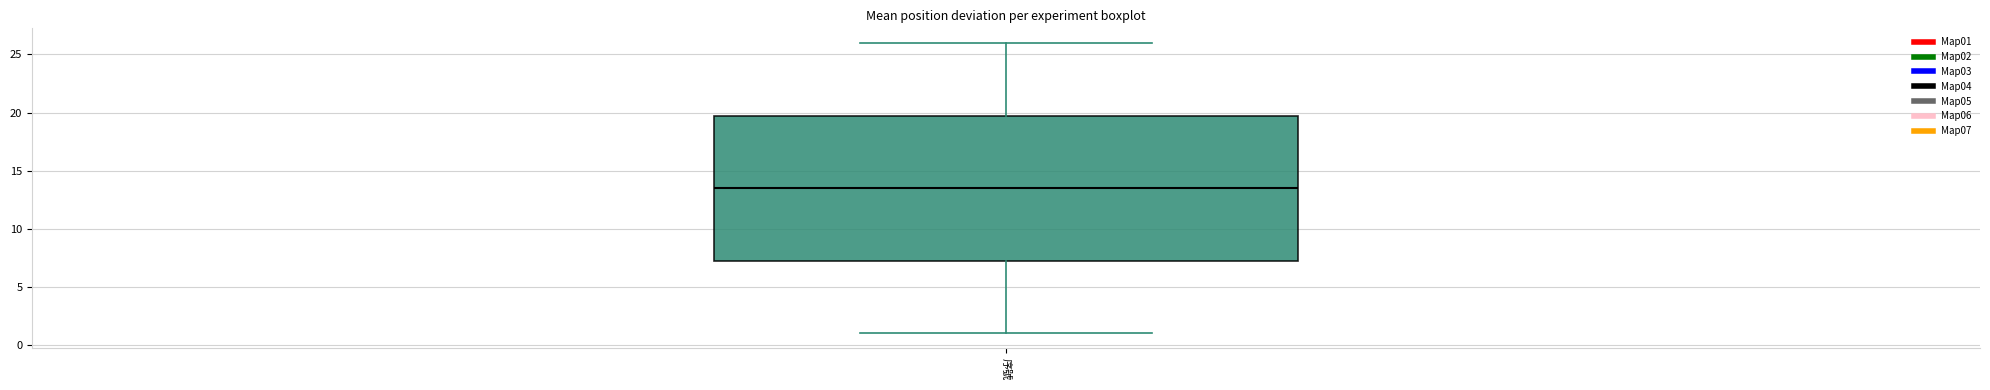

Read this box plot against the y-axis: the position of the median line, the range covered by the box, and the ends of both whiskers. The values are not printed on the chart, so give them approximately, as read against the axis.

median 13.5, box 7.5 to 20.0, whiskers 1.0 to 26.0